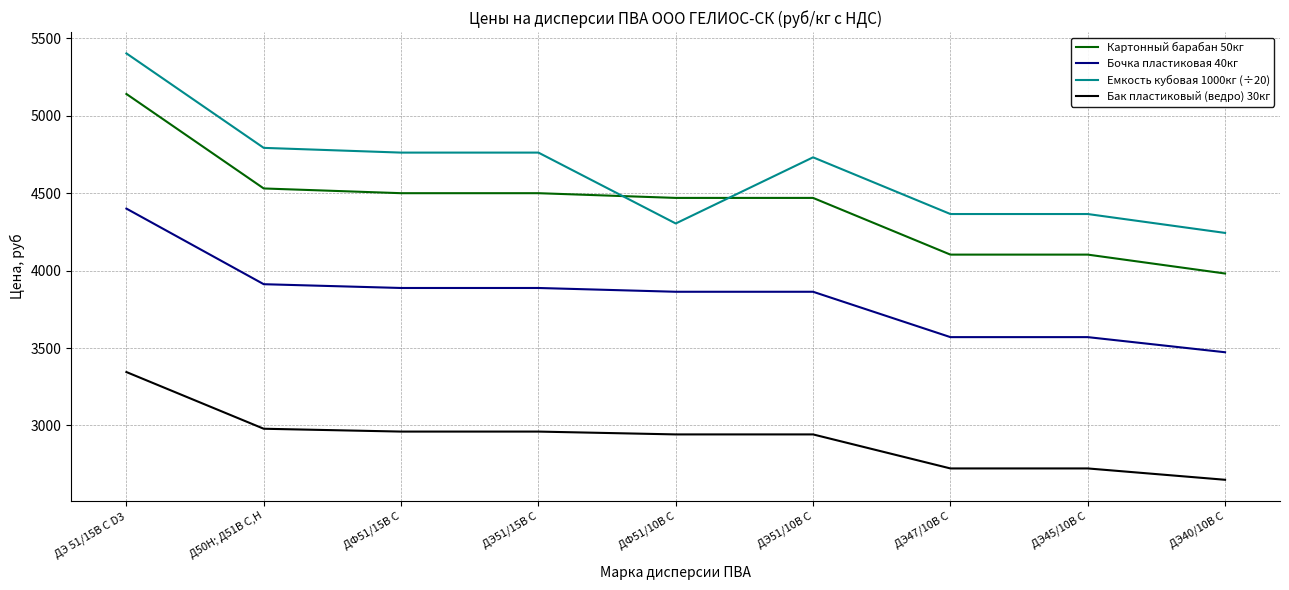

The value of Бочка пластиковая 40кг at ДЭ45/10В С is 2258.0. True or false?

False